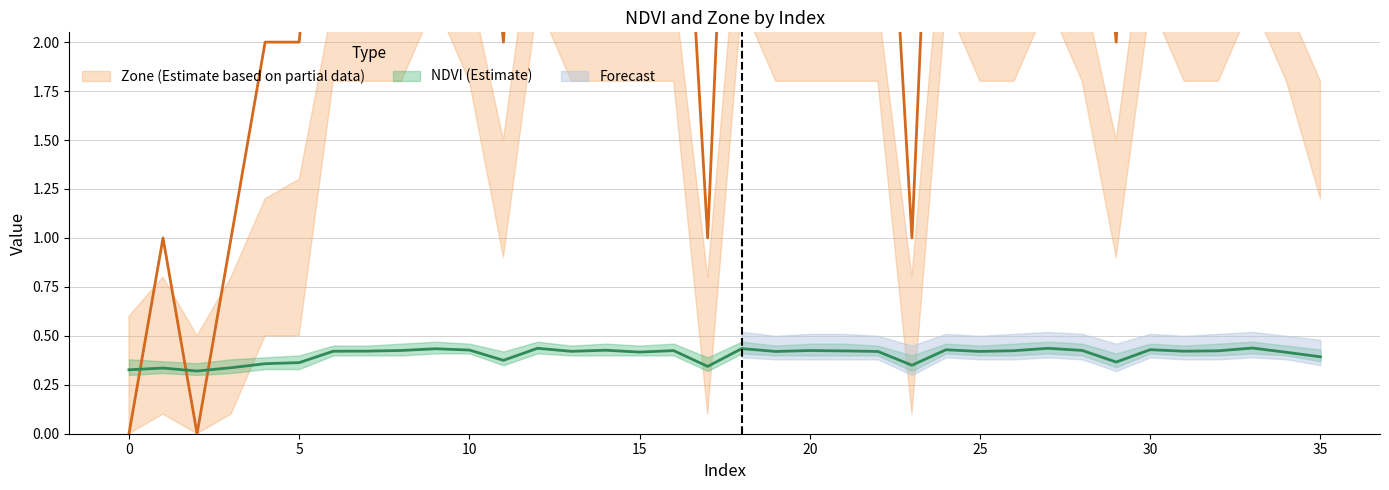

What is the sum of the Zone values at 31 and 20?

8.0